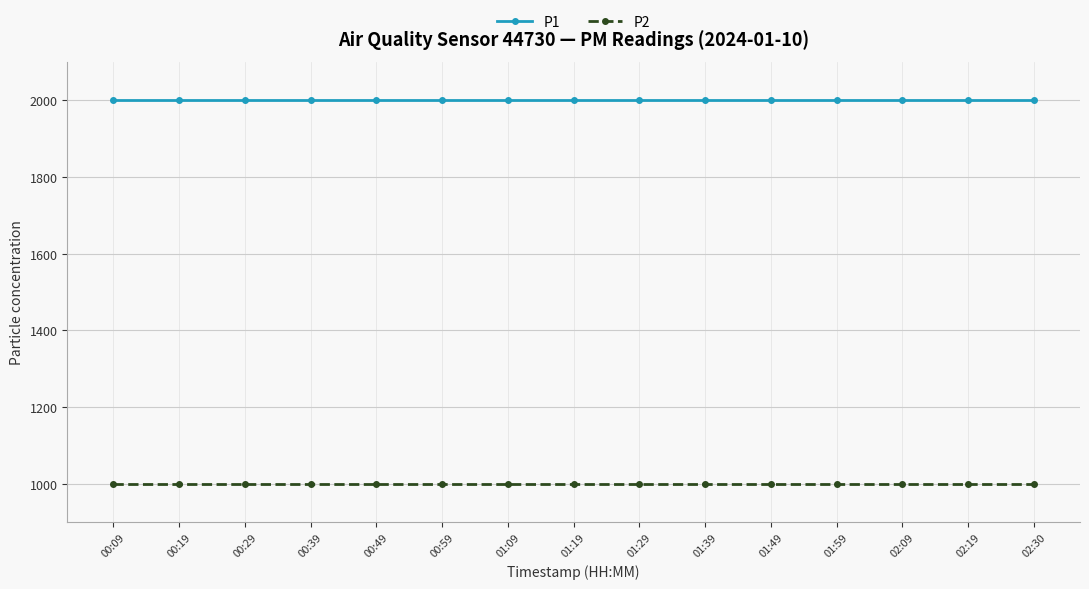

What is the total value across all series at 00:19?

2999.8